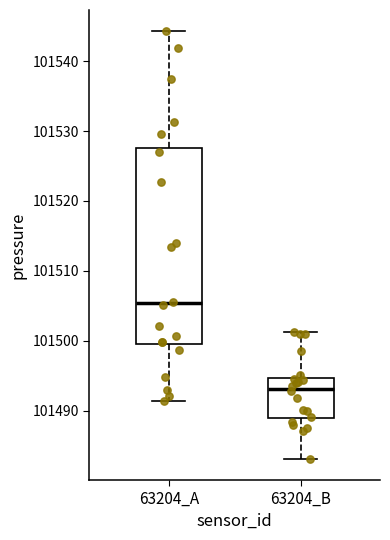

Which box has the highest median line?

63204_A